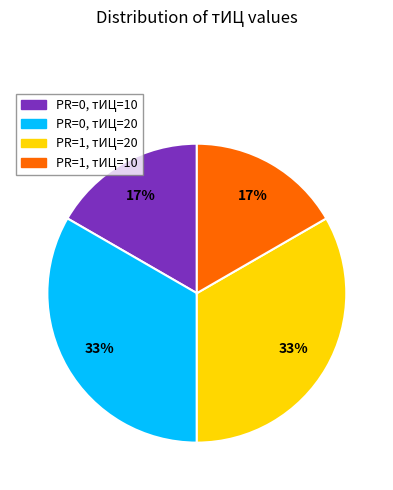

Is there any slice that represents more than half of the pie?

No